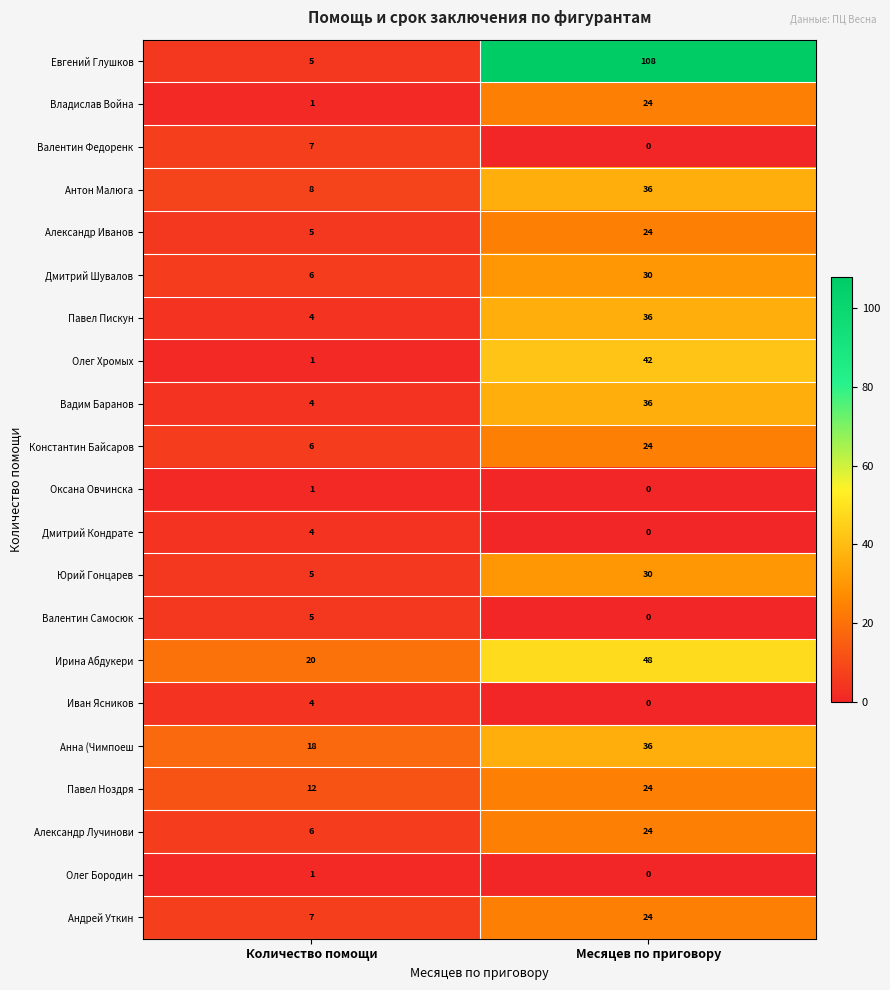

Is the value of Александр Лучинови at Количество помощи greater than the value of Олег Бородин at Месяцев по приговору?

Yes